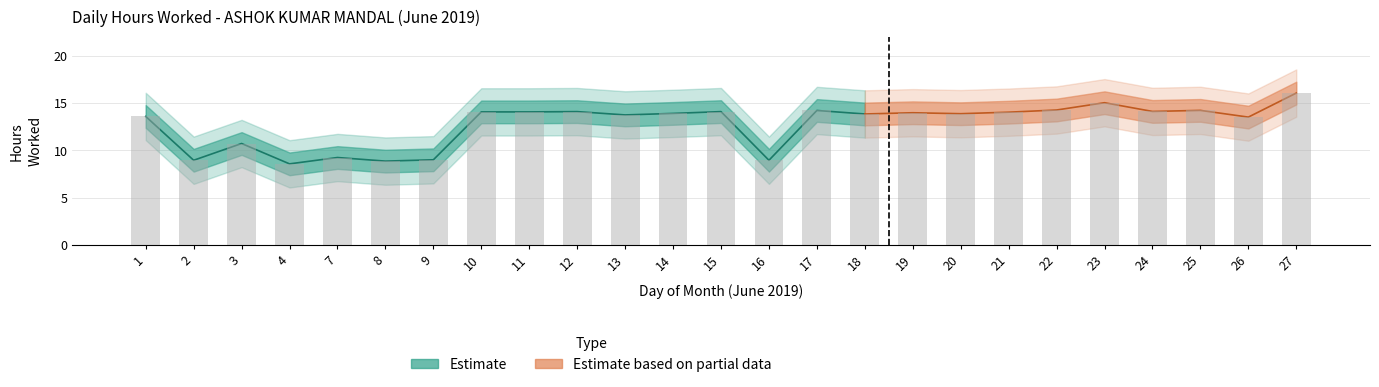

List the labels in order of value, largest first.

27, 23, 22, 25, 17, 24, 12, 15, 10, 11, 21, 19, 14, 20, 18, 13, 1, 26, 3, 7, 9, 2, 16, 8, 4